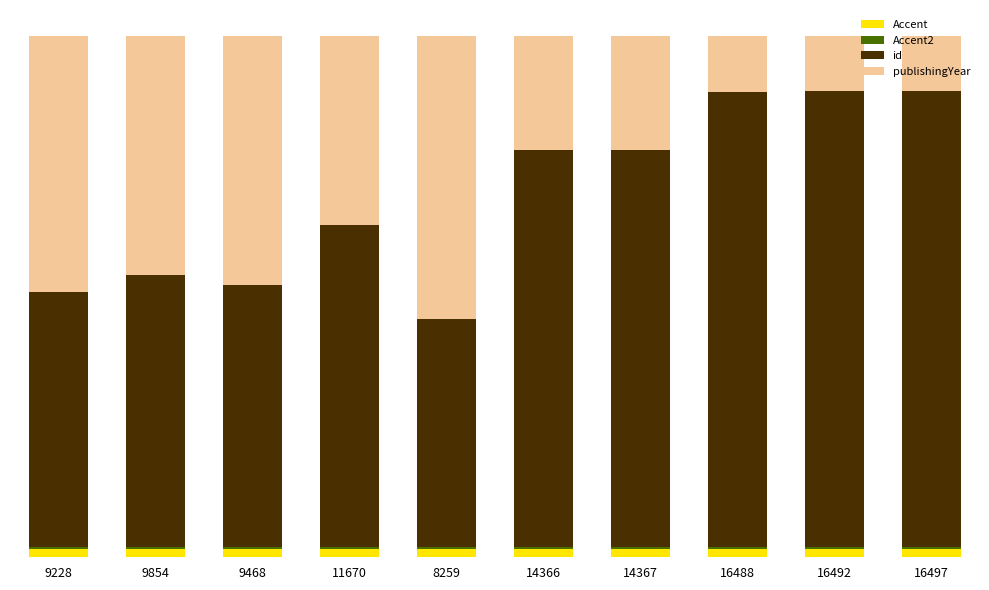

At which label is Accent2 closest to 80?

9228